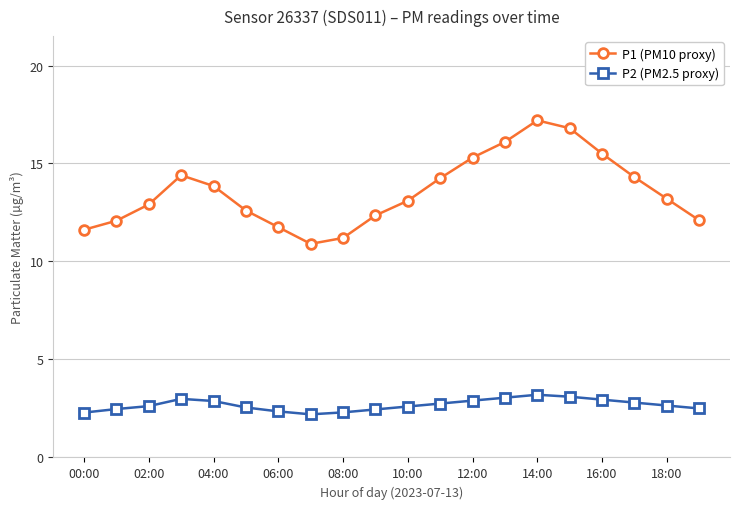

True or false: P1 (PM10 proxy) has more than 0 points higher than both neighbors.

True